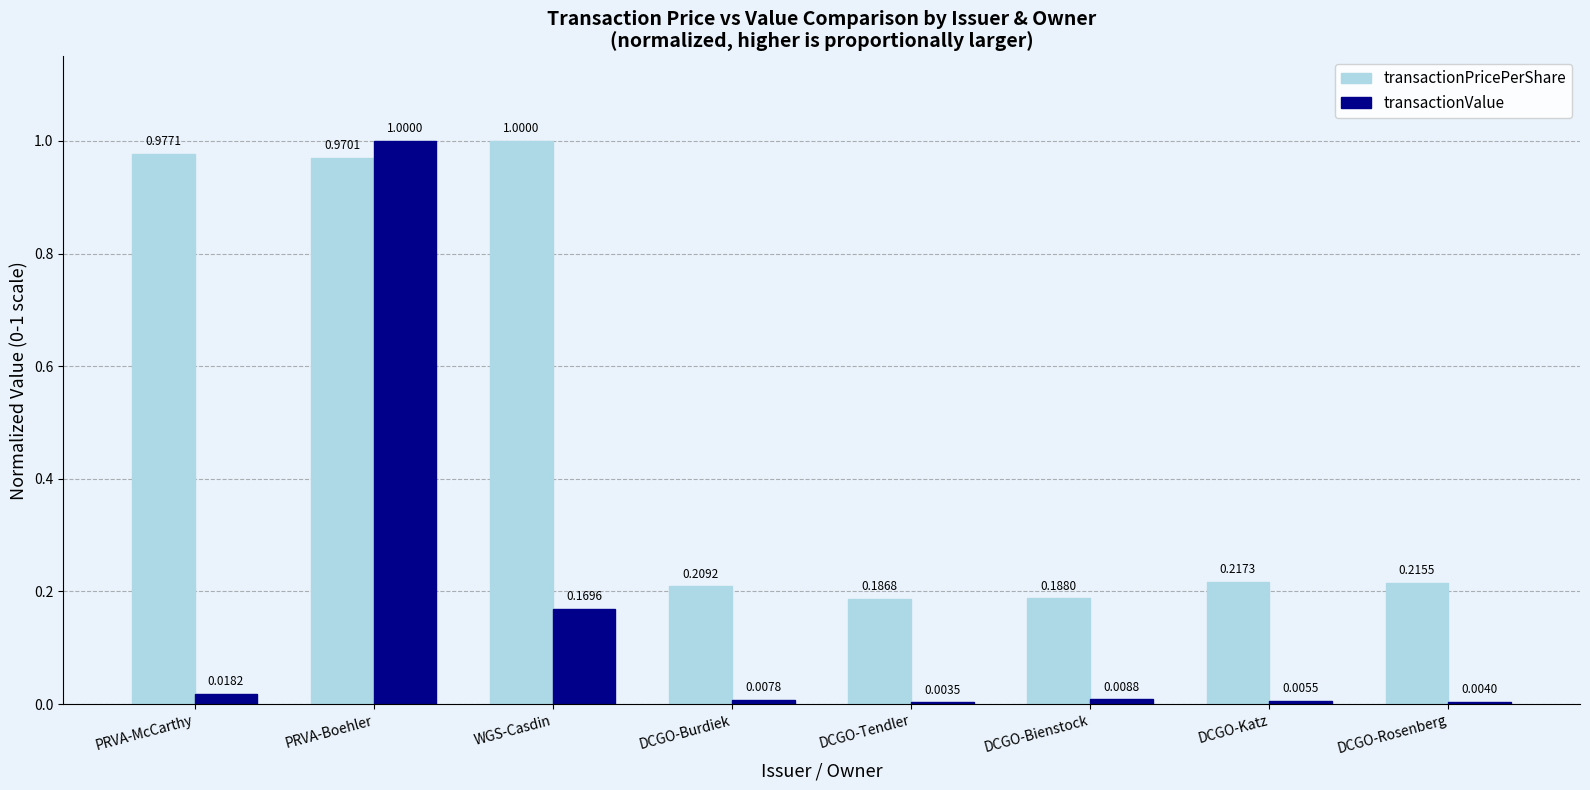

Is it true that transactionPricePerShare equals 0.3 at DCGO-Katz?

False